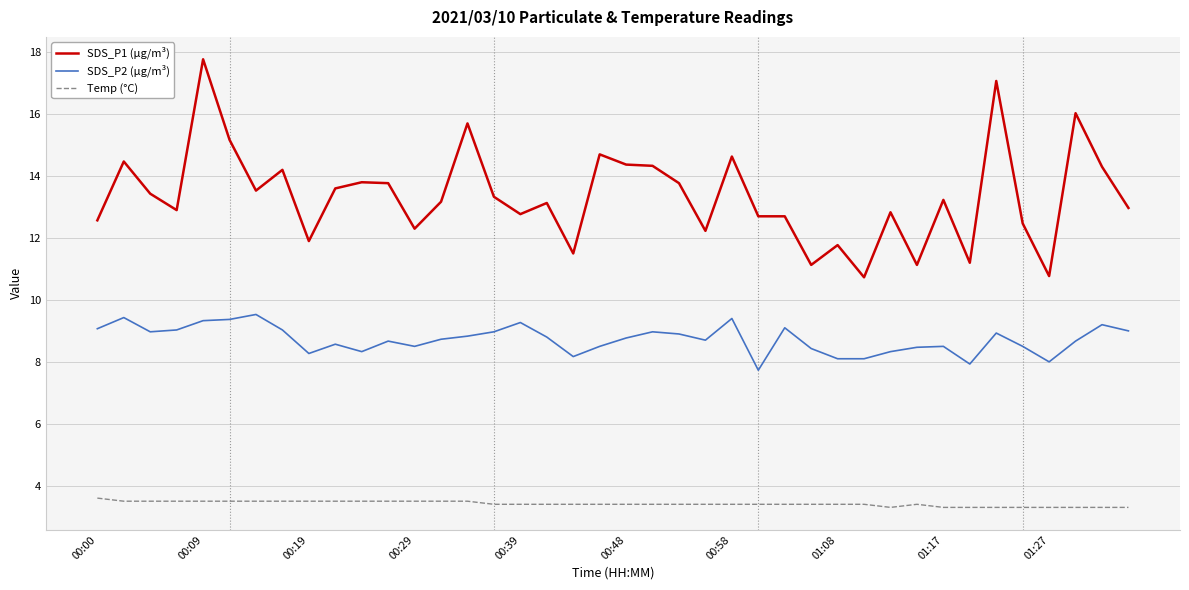

True or false: SDS_P2 (µg/m³) and Temp (°C) cross at least once.

False